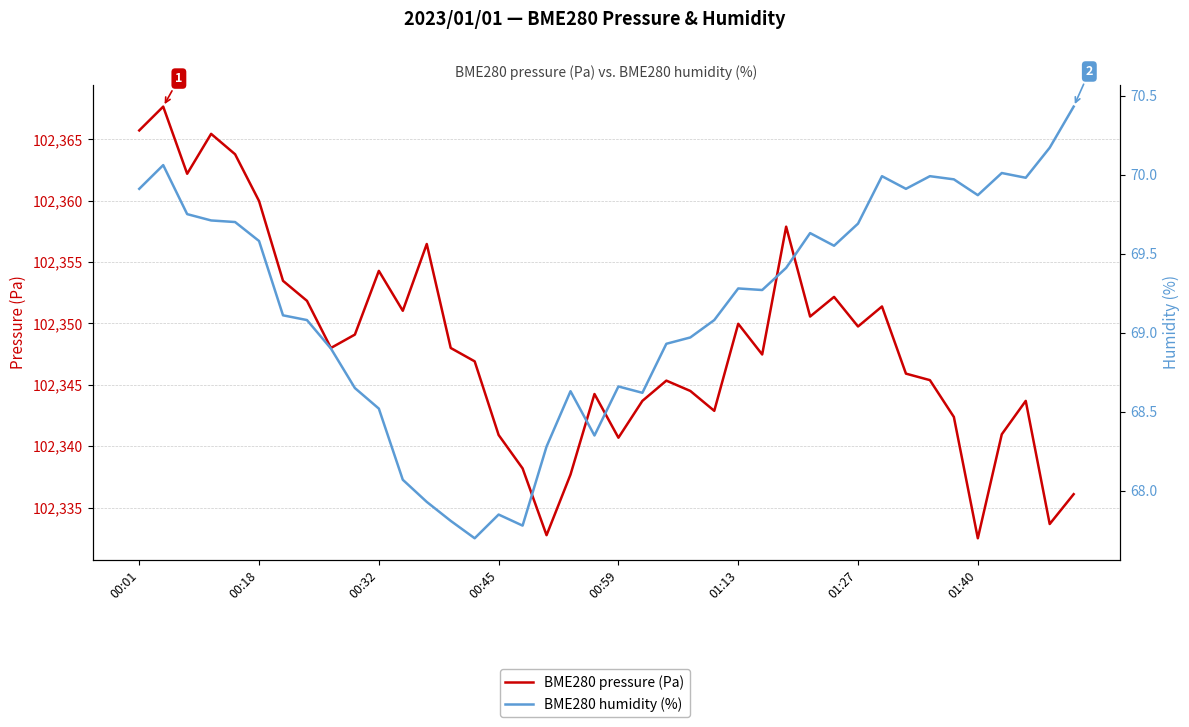

True or false: BME280 pressure (Pa) and BME280 humidity (%) intersect in this chart.

False